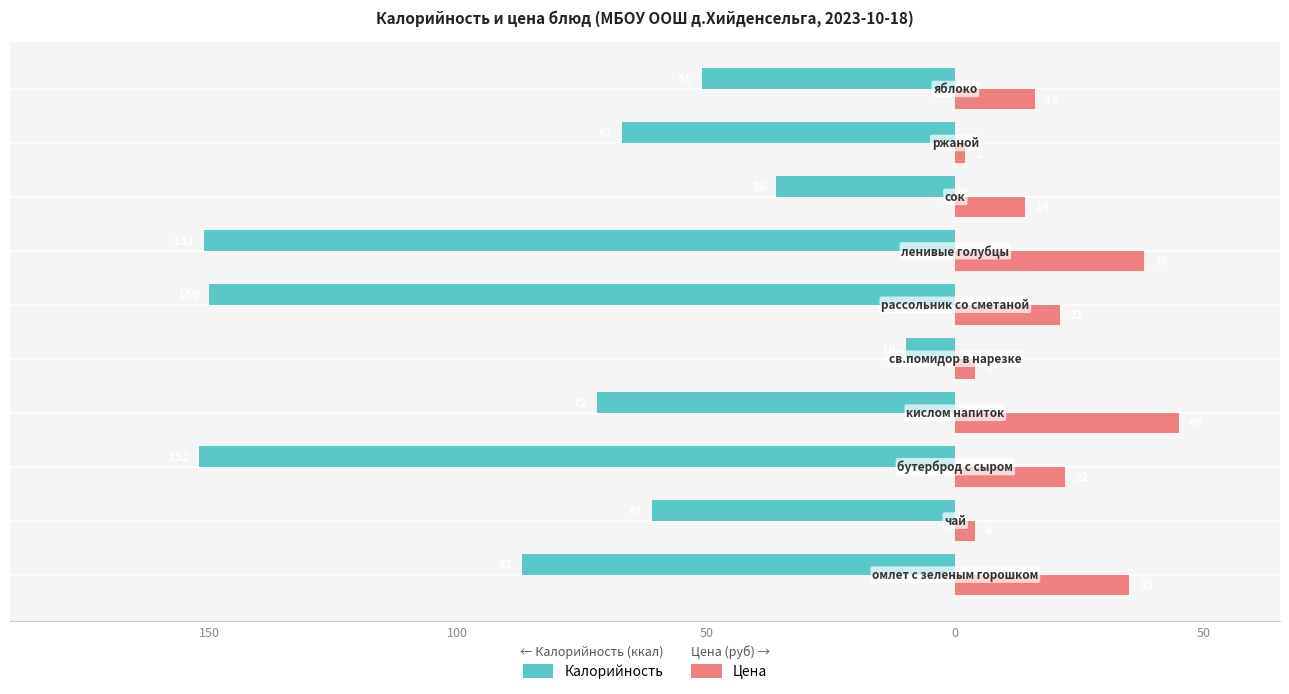

What are all the series names shown in the legend?

Калорийность, Цена